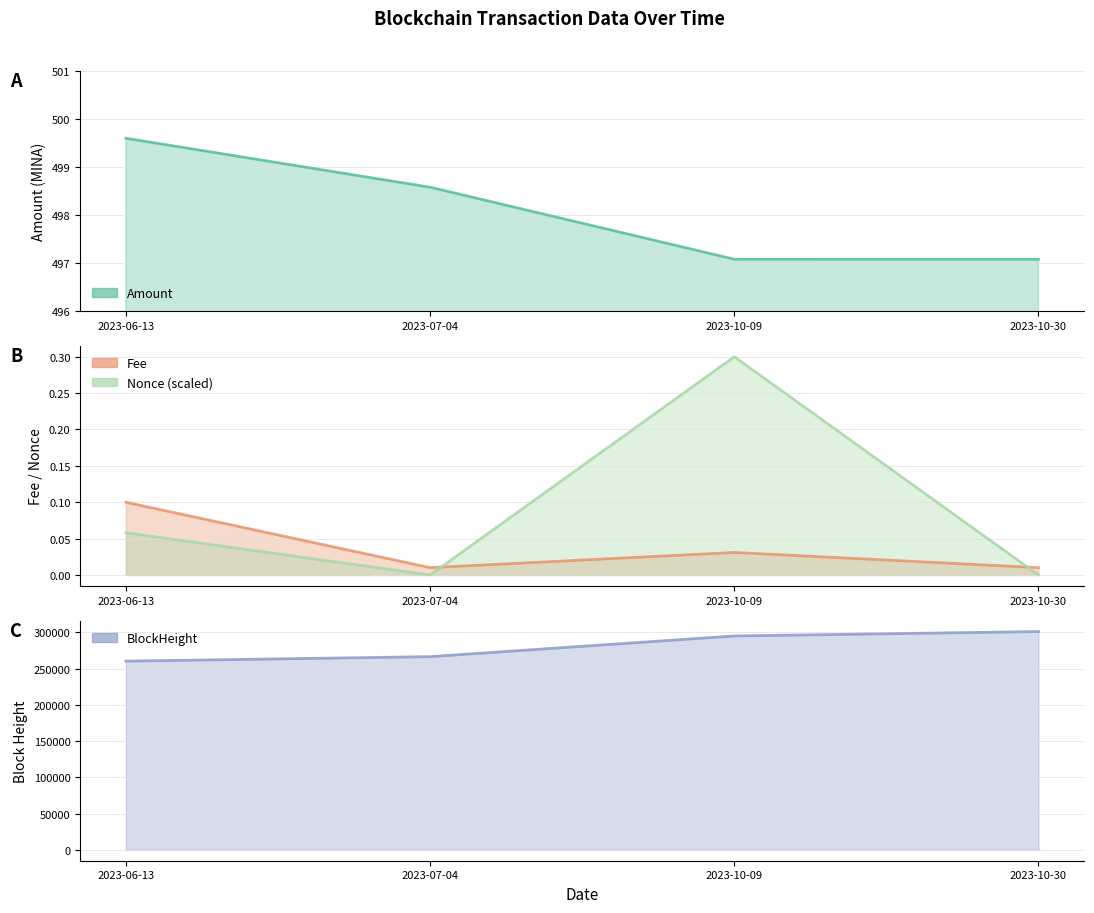

Reading left to right, transcribe all the data shown in this chart.

Amount: 2023-06-13=499.6	2023-07-04=498.6	2023-10-09=497.1	2023-10-30=497.1
Fee: 2023-06-13=0.1	2023-07-04=0.0	2023-10-09=0.0	2023-10-30=0.0
BlockHeight: 2023-06-13=260310.0	2023-07-04=266505.0	2023-10-09=295052.0	2023-10-30=301113.0
Nonce: 2023-06-13=0.1	2023-07-04=0.0	2023-10-09=0.3	2023-10-30=0.0